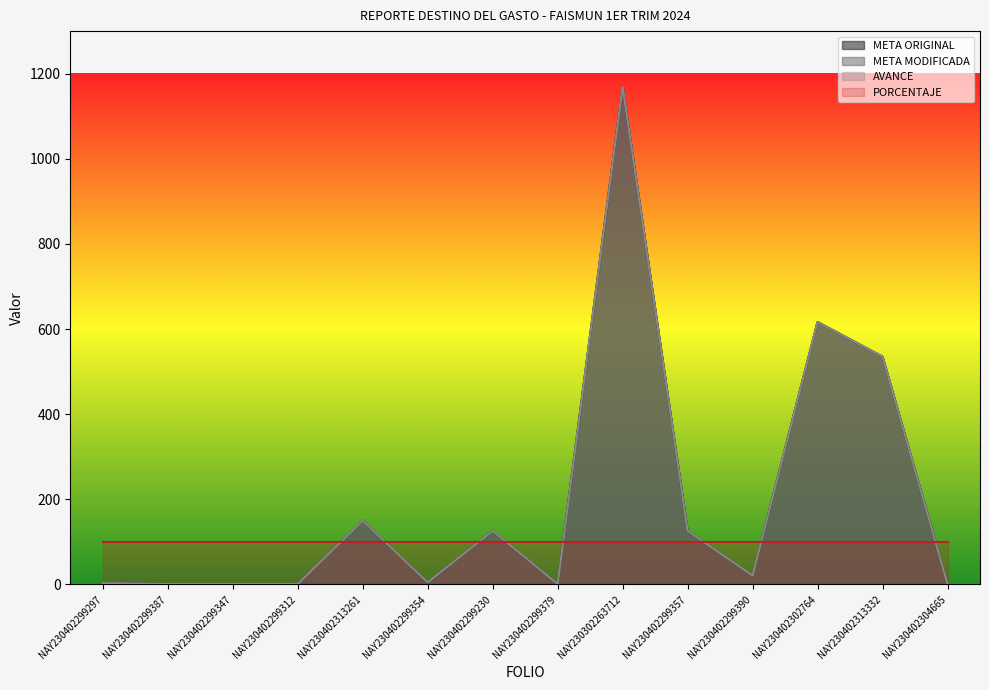

What is the average value of the META MODIFICADA series?

197.0